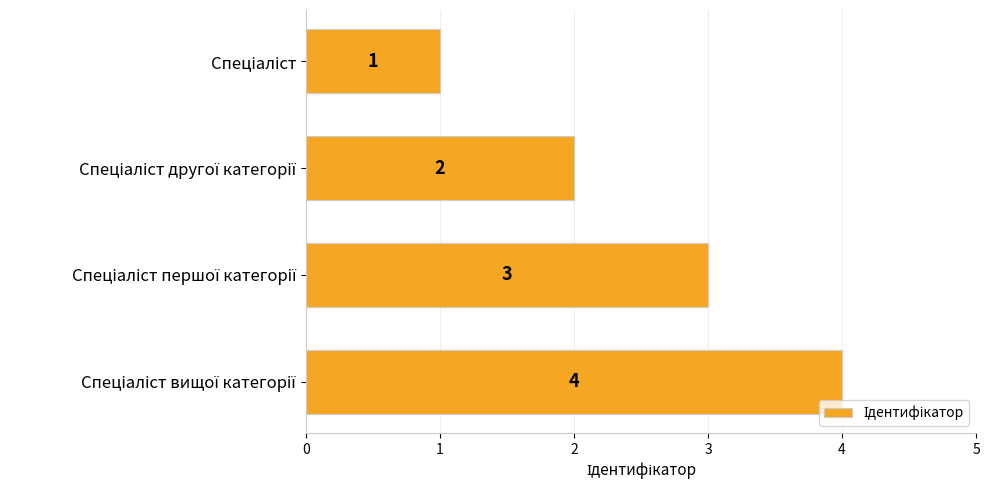

How many series are shown in this chart?

1